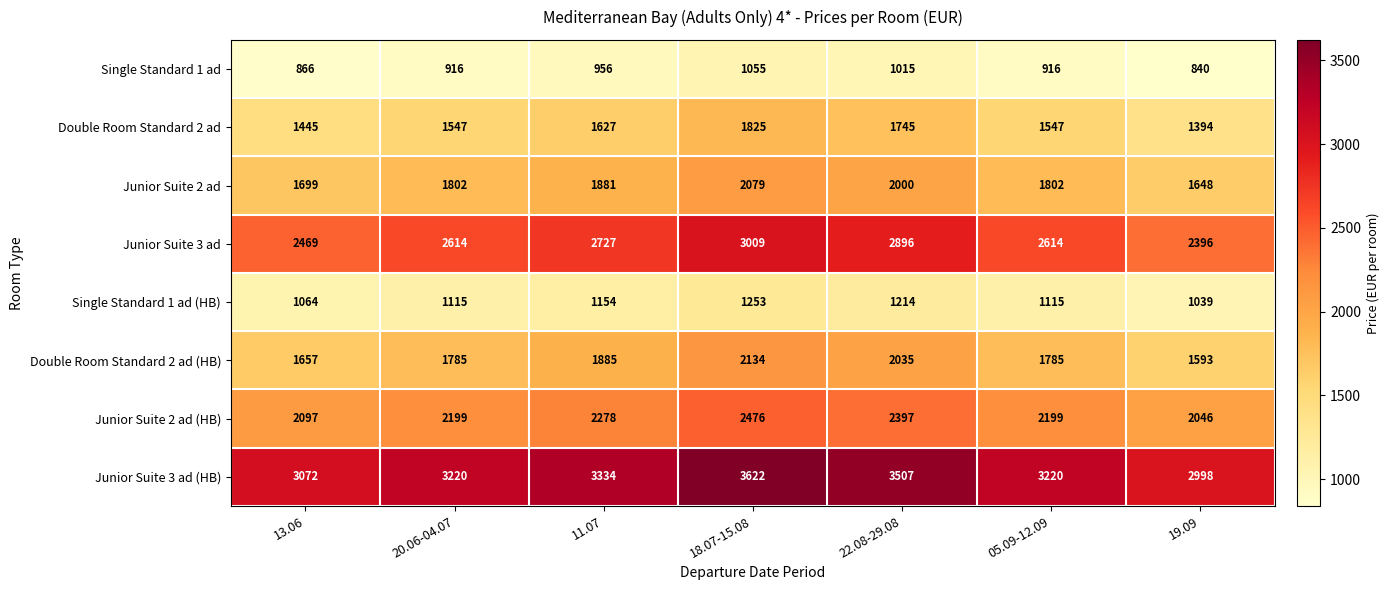

At which category is the sum across all series the highest?

18.07-15.08